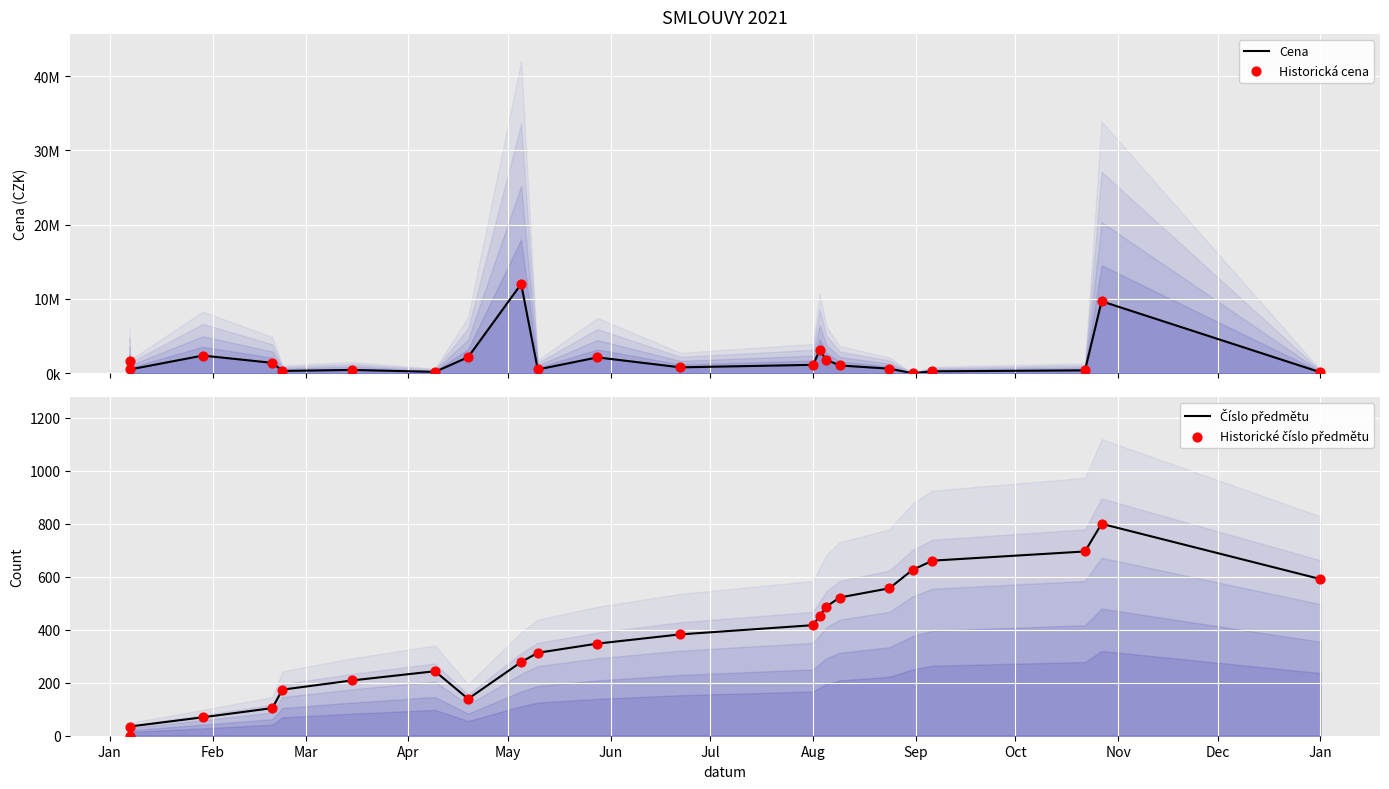

Which series contains the lowest Y value?

Cena